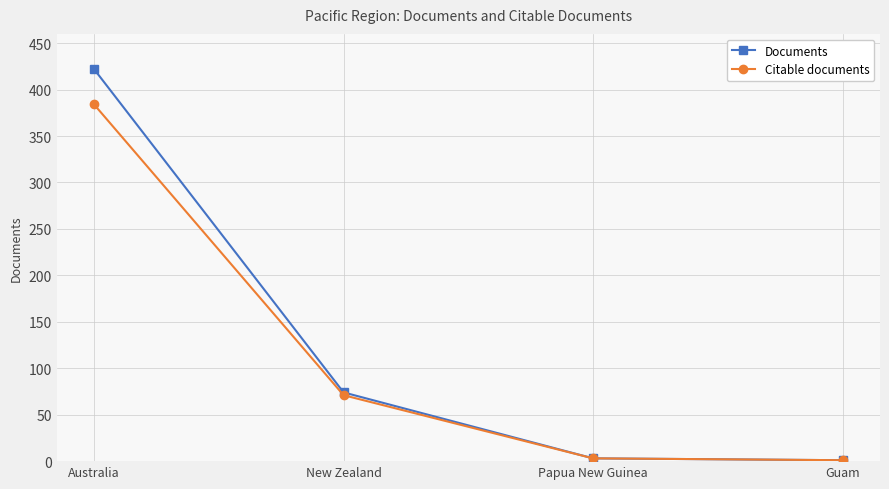

Reading left to right, transcribe all the data shown in this chart.

Documents: Australia=422	New Zealand=74	Papua New Guinea=3	Guam=1
Citable documents: Australia=384	New Zealand=71	Papua New Guinea=3	Guam=1